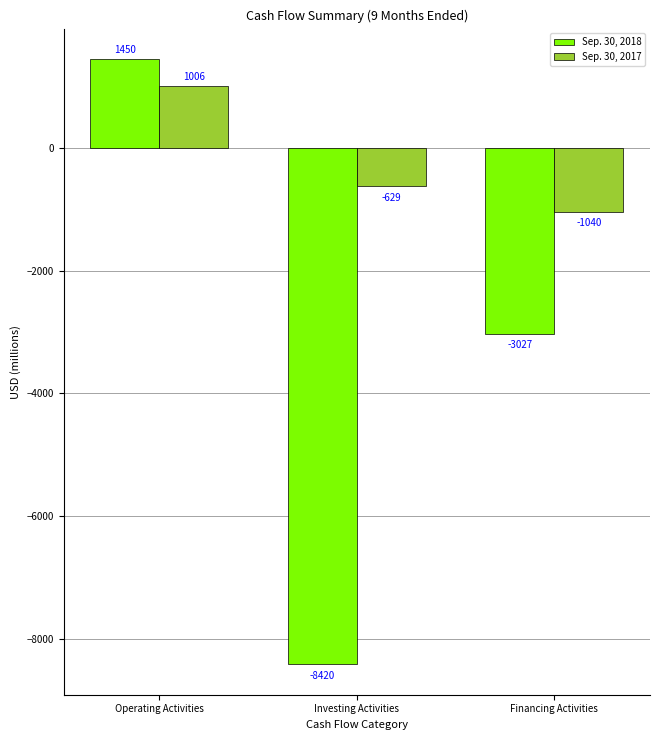

True or false: Sep. 30, 2018 has a value of -13140 at Investing Activities.

False